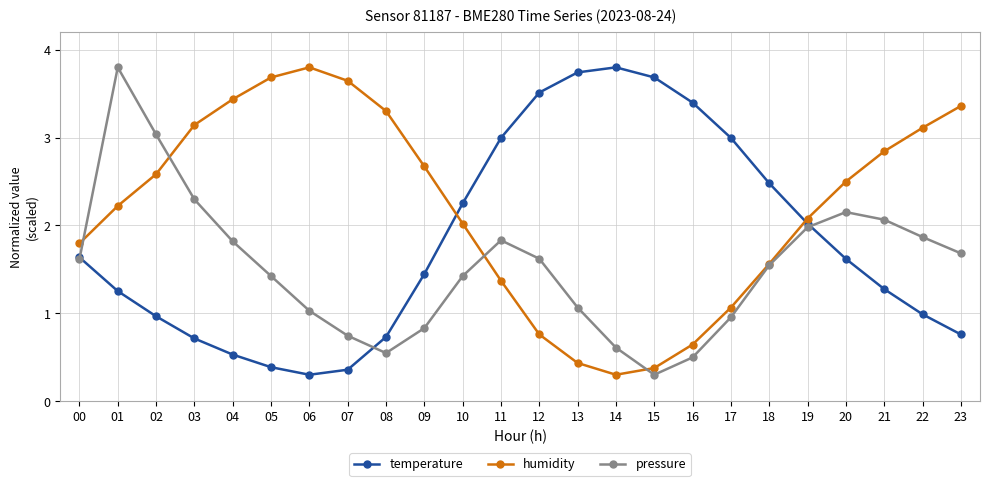

How many categories are shown in the chart?

24